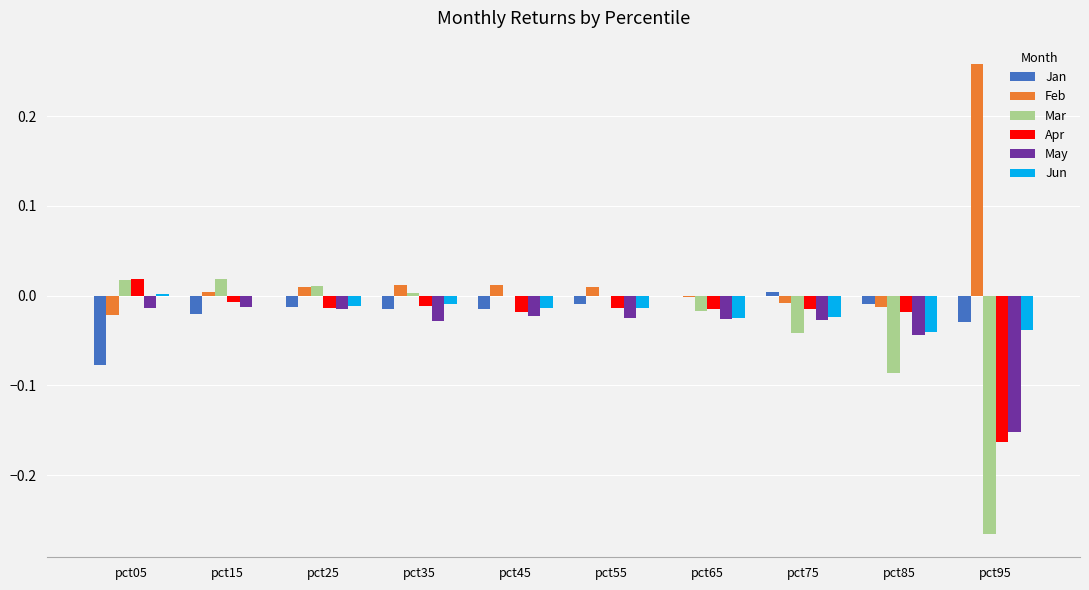

Count the number of data series in this chart.

6